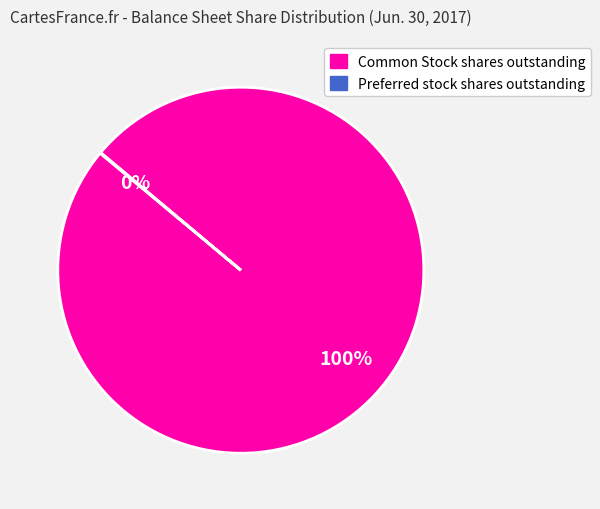

To the nearest percent, what percentage of the pie is Common Stock shares outstanding?

100%